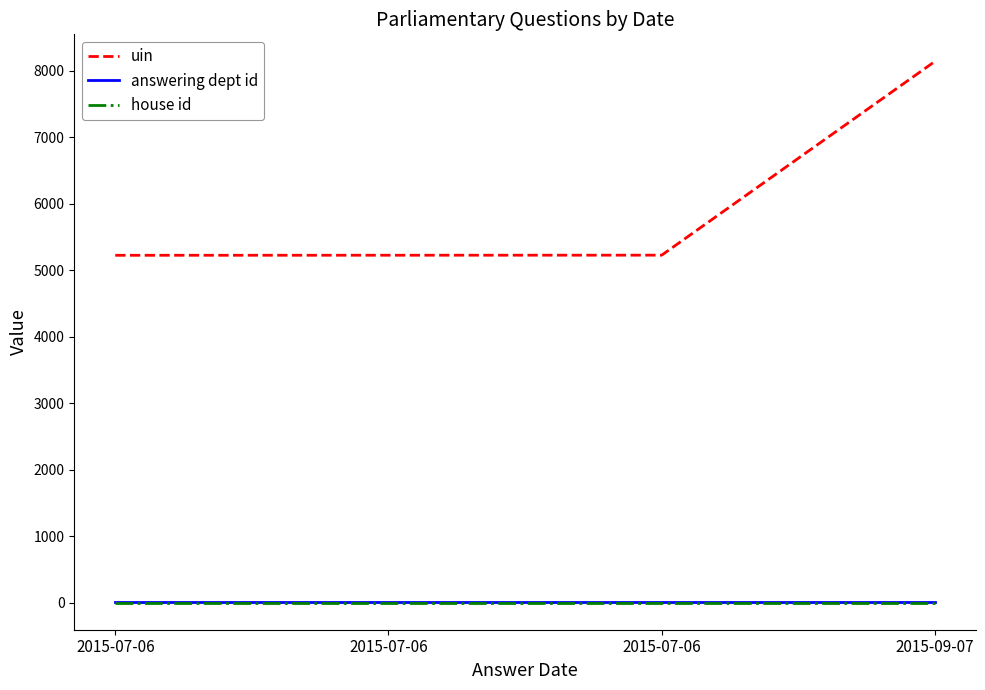

Does the chart have visible grid lines?

No